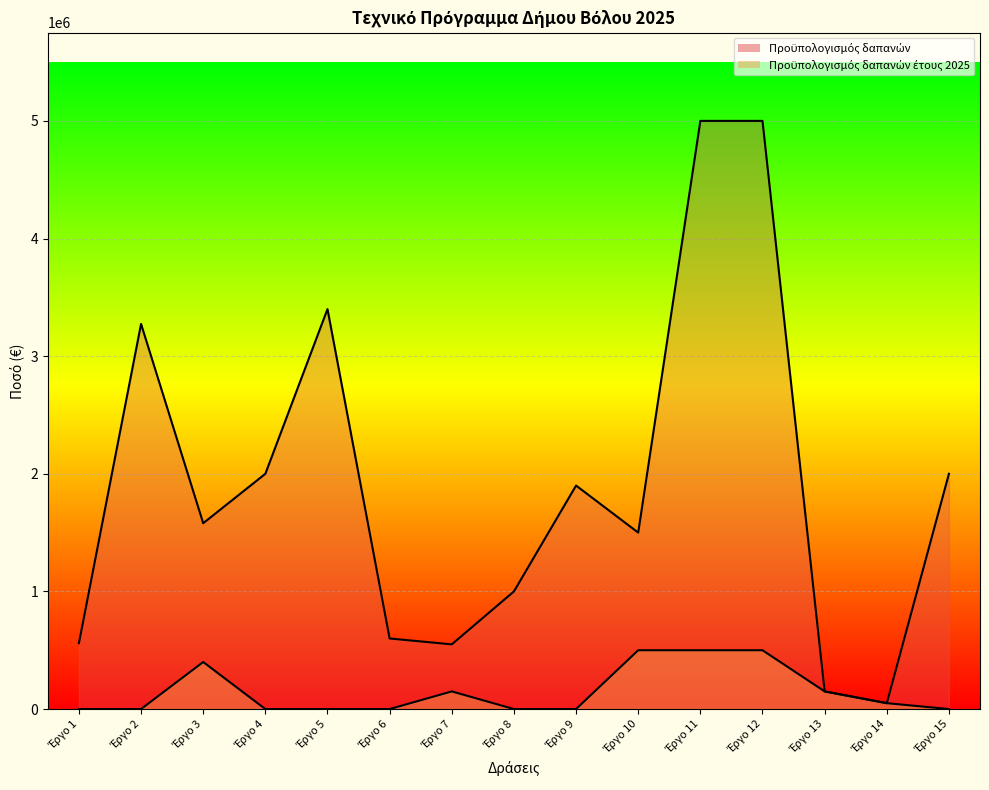

How many lines are shown in the chart?

2